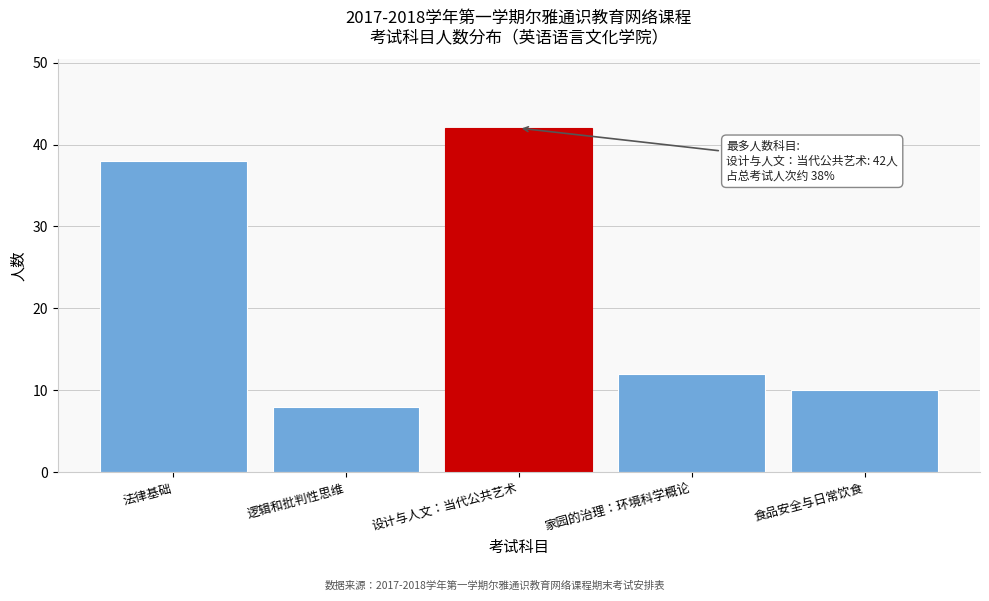

Reading right to left, what are all the values shown in this chart?

10	12	42	8	38